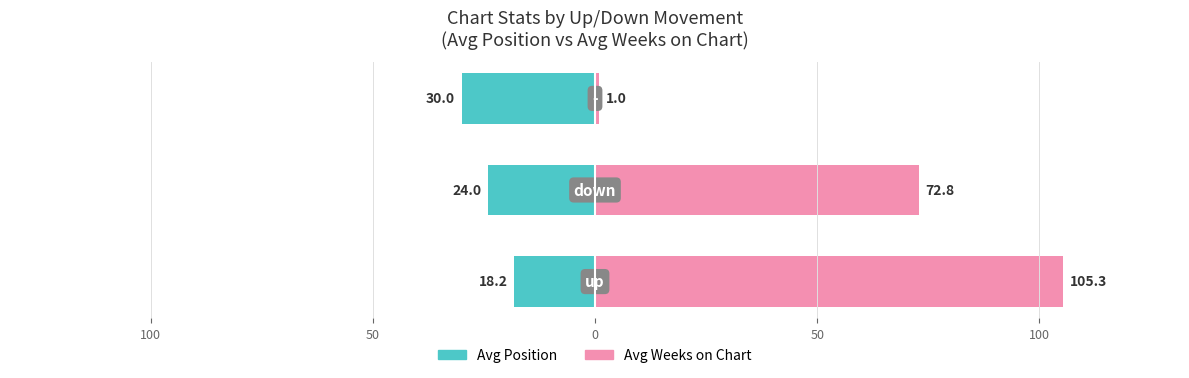

Count the number of categories in the chart.

3